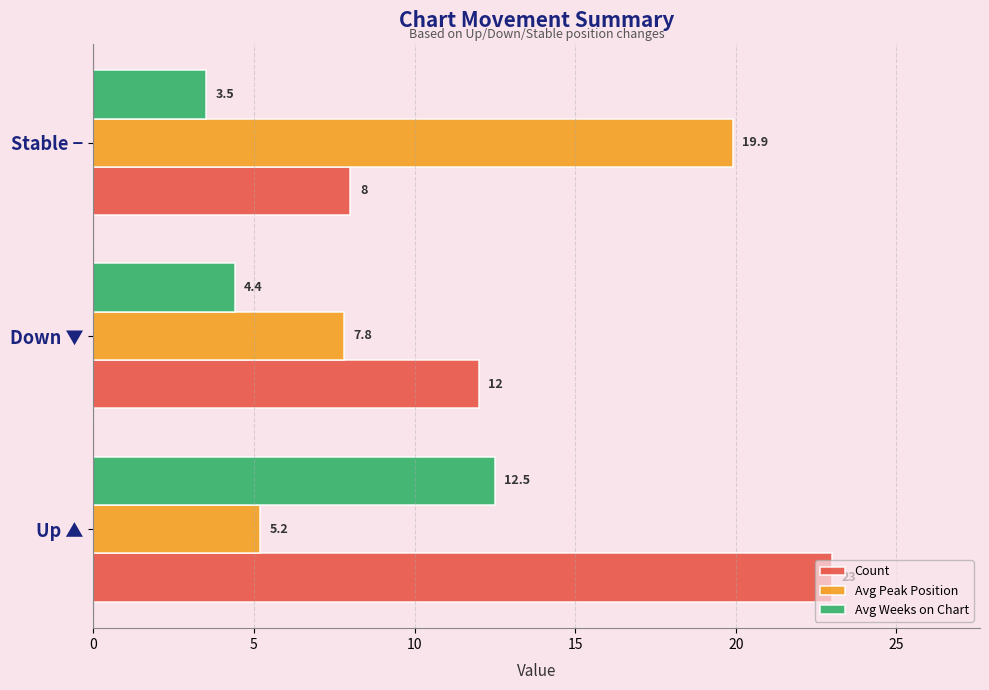

How many data points in Count are less than 12?

1